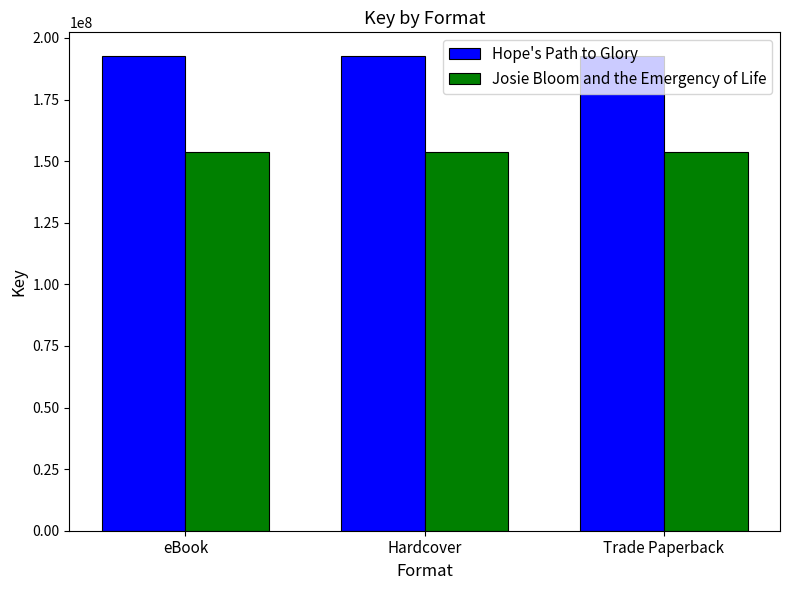

Reading right to left, transcribe all the data shown in this chart.

Hope's Path to Glory: Trade Paperback=192663424	Hardcover=192663424	eBook=192663424
Josie Bloom and the Emergency of Life: Trade Paperback=153705964	Hardcover=153705964	eBook=153705964